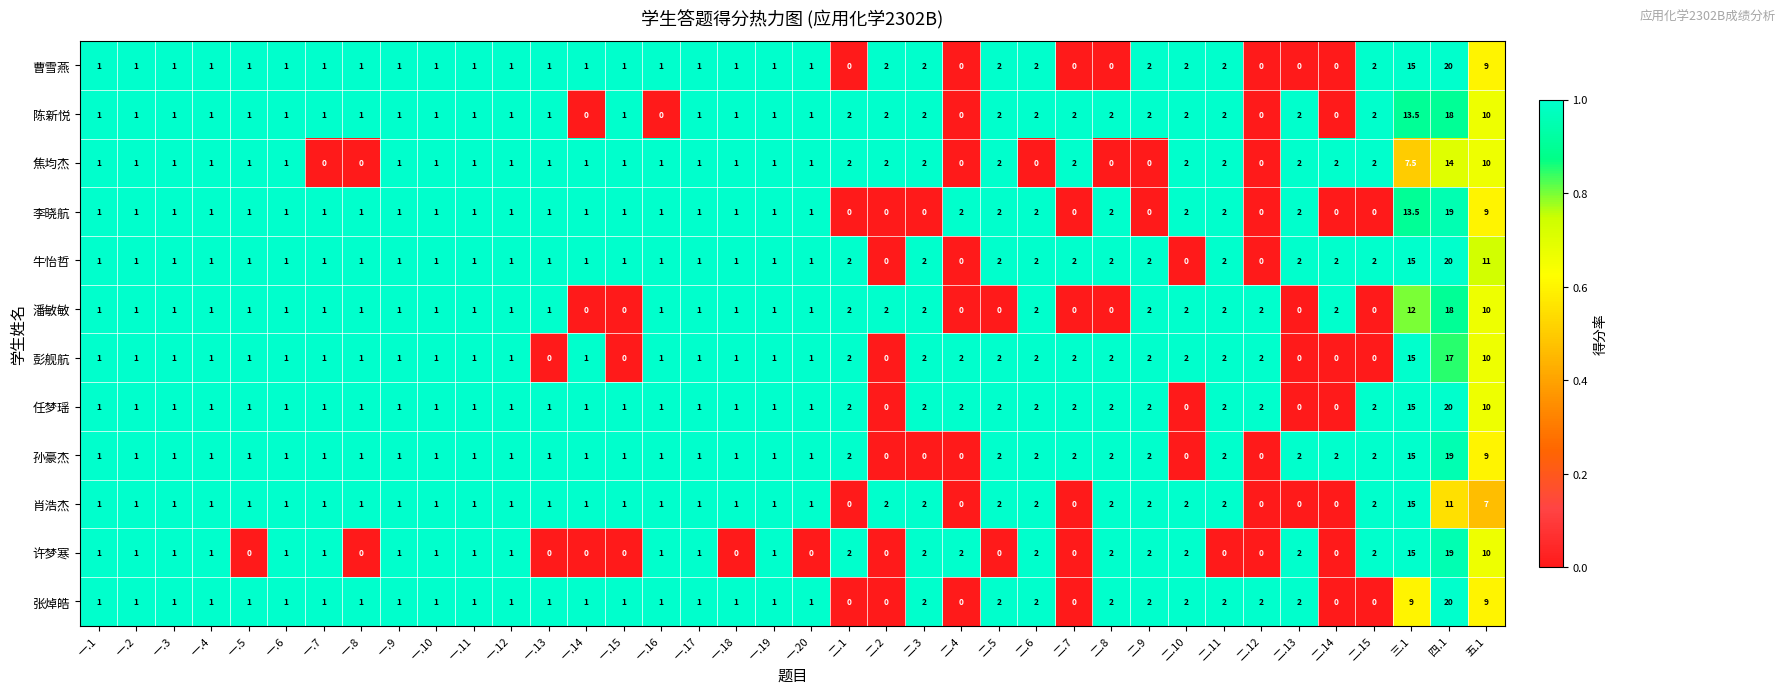

At which label is 肖浩杰 closest to 7?

五.1